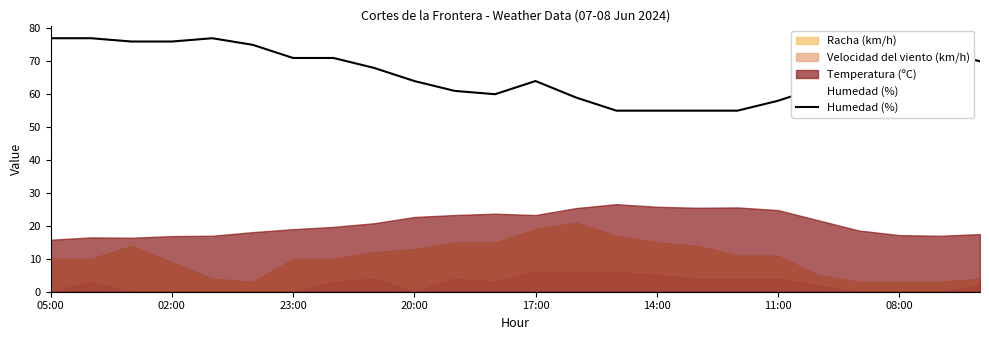

The value of Humedad (%) at 20:00 is 64.0. True or false?

True